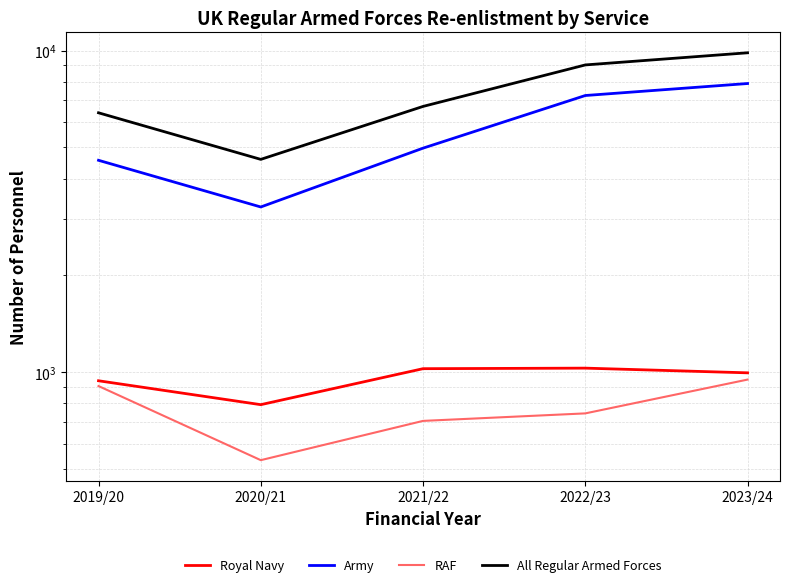

Is the value of Royal Navy at 2019/20 greater than the value of Army at 2023/24?

No